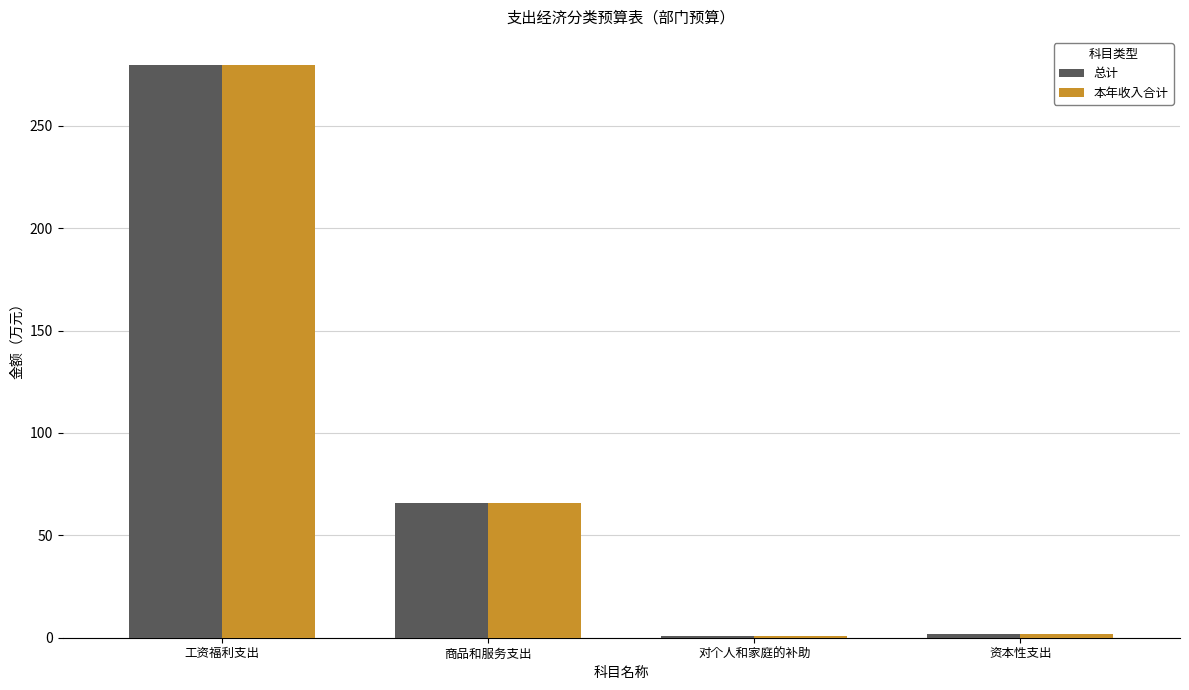

What is the greatest value displayed?

279.5